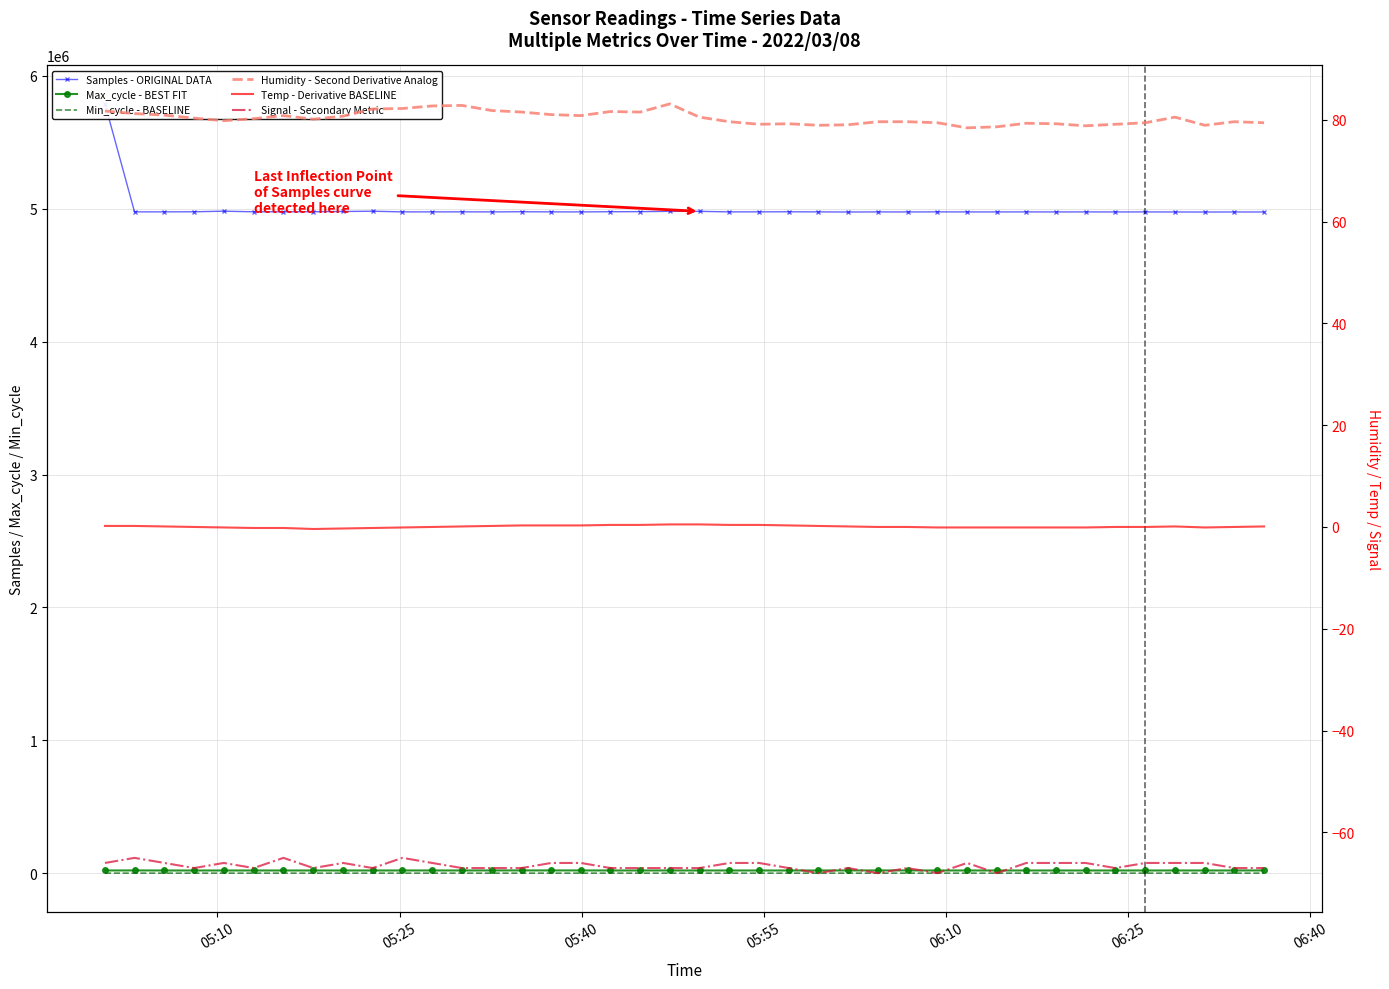

What are all the series names shown in the legend?

Samples - ORIGINAL DATA, Max_cycle - BEST FIT, Min_cycle - BASELINE, Humidity - Second Derivative Analog, Temp - Derivative BASELINE, Signal - Secondary Metric